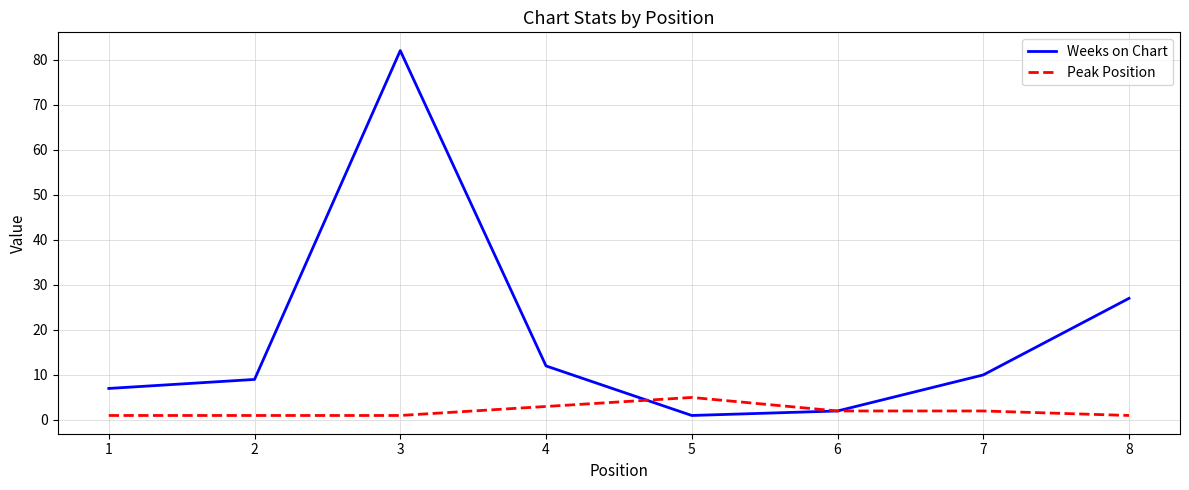

True or false: Weeks on Chart has a value of 6 at 2.

False